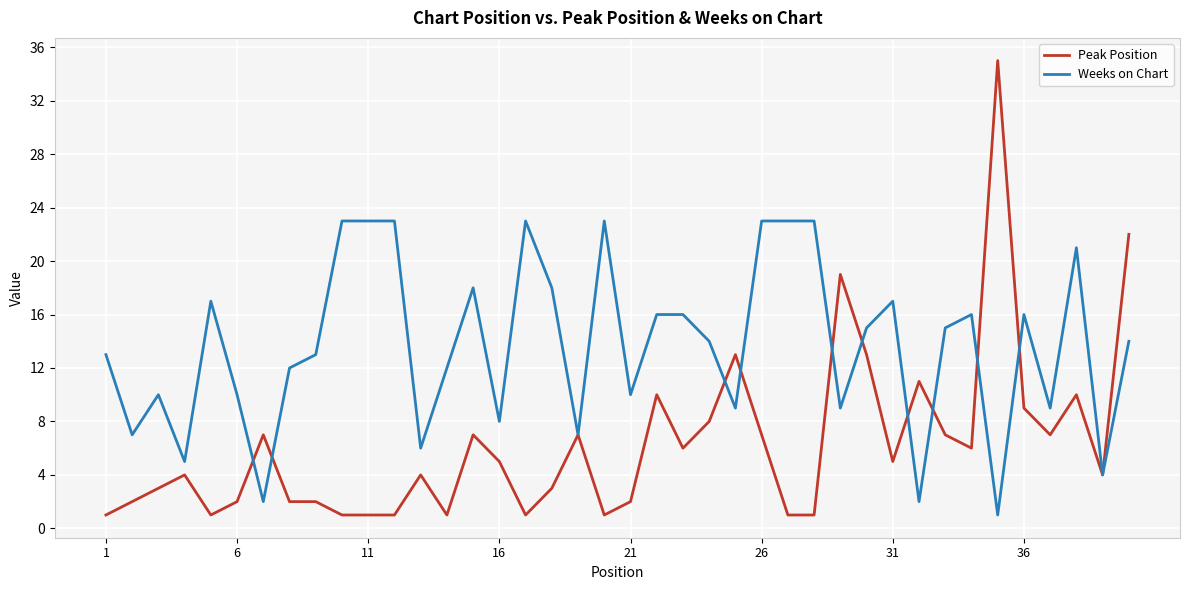

Which series has the largest total across all categories?

Weeks on Chart